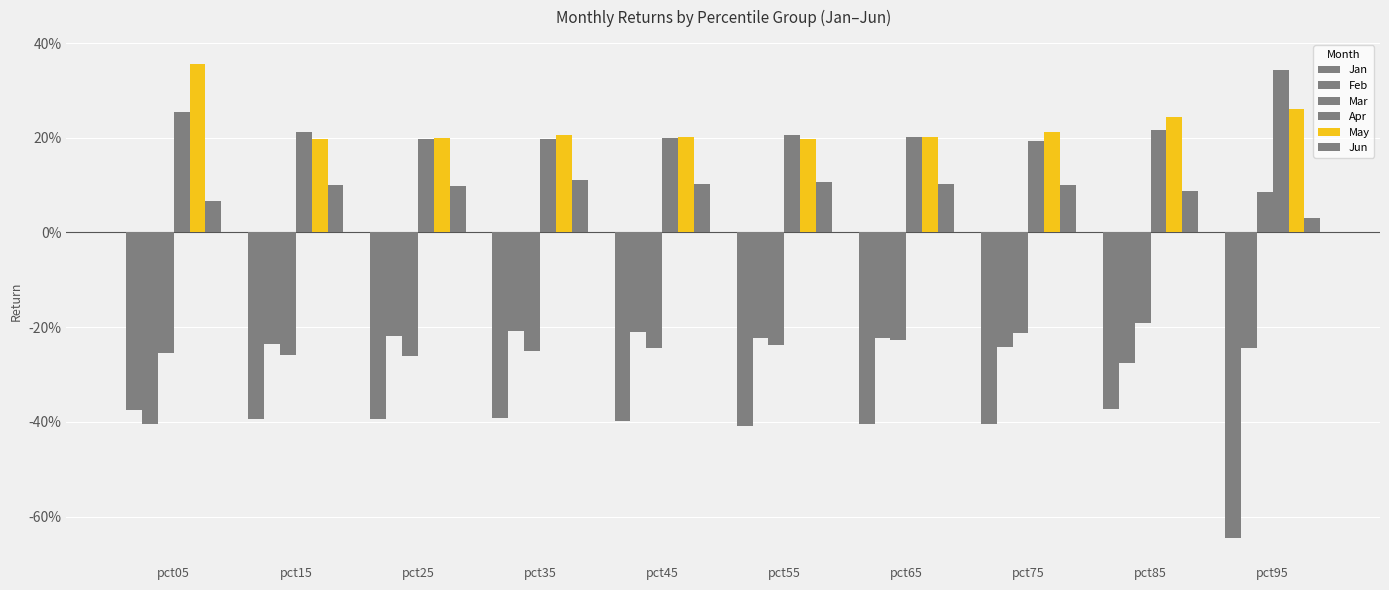

Which series has the largest total across all categories?

May